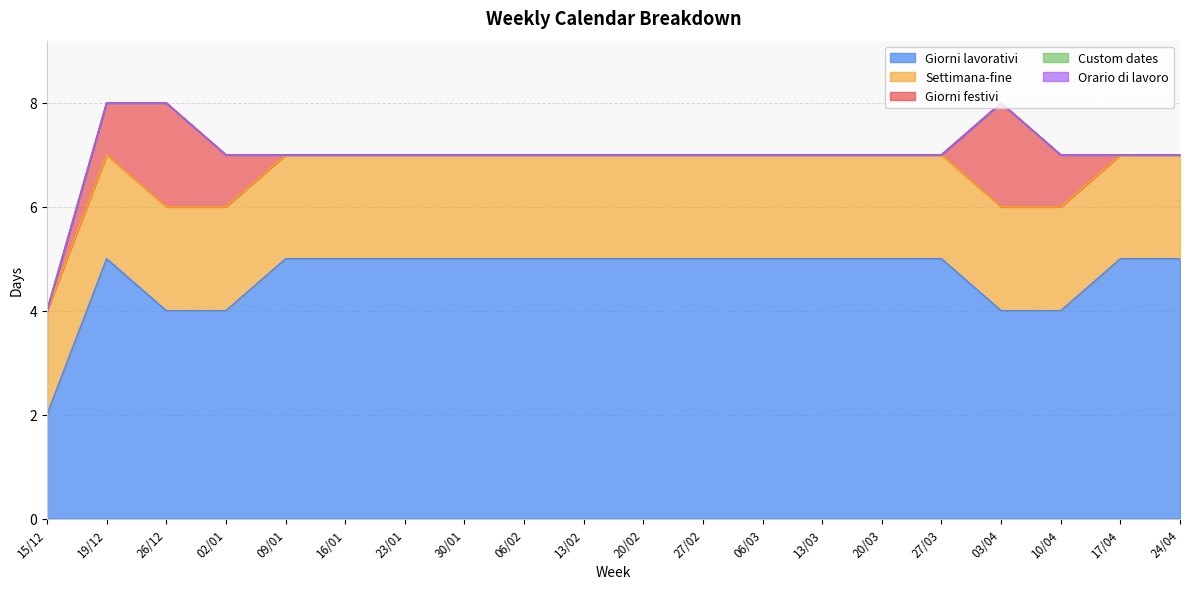

True or false: Giorni lavorativi and Orario di lavoro cross at least once.

False